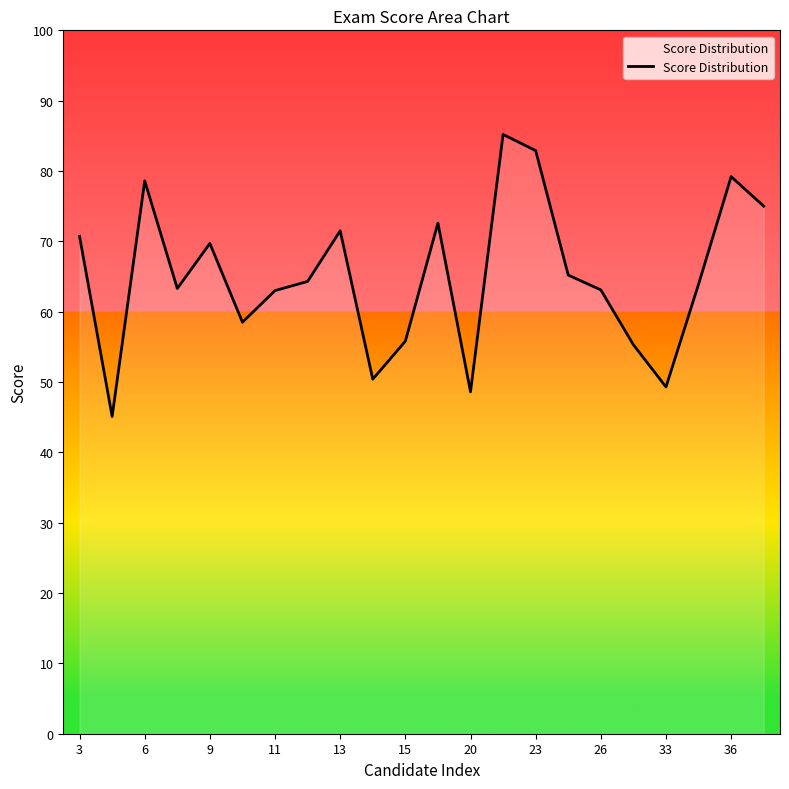

What is the minimum value shown in the chart?

45.1